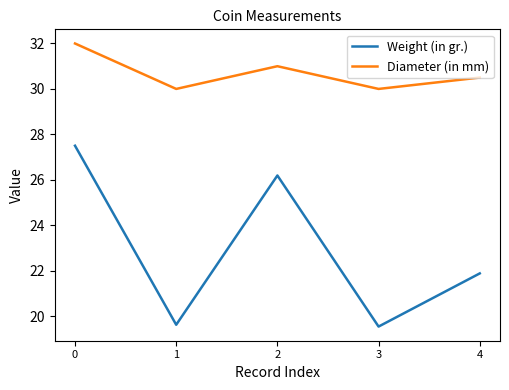

True or false: Weight (in gr.) has more than 1 interior local peaks.

False